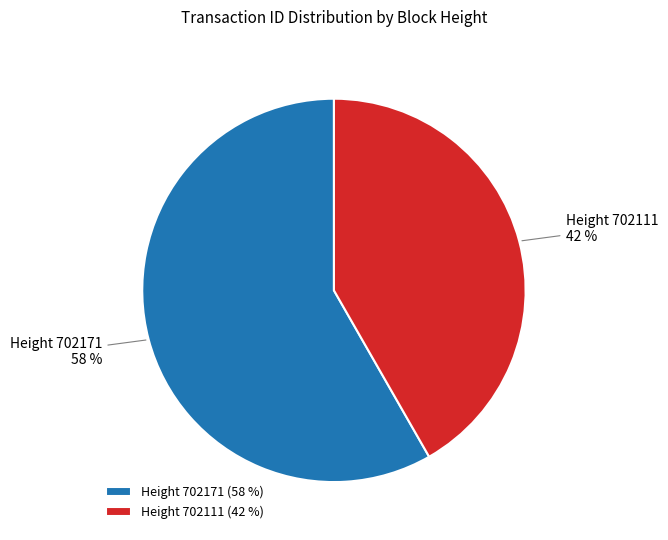

To the nearest percent, what is the average slice percentage?

50%